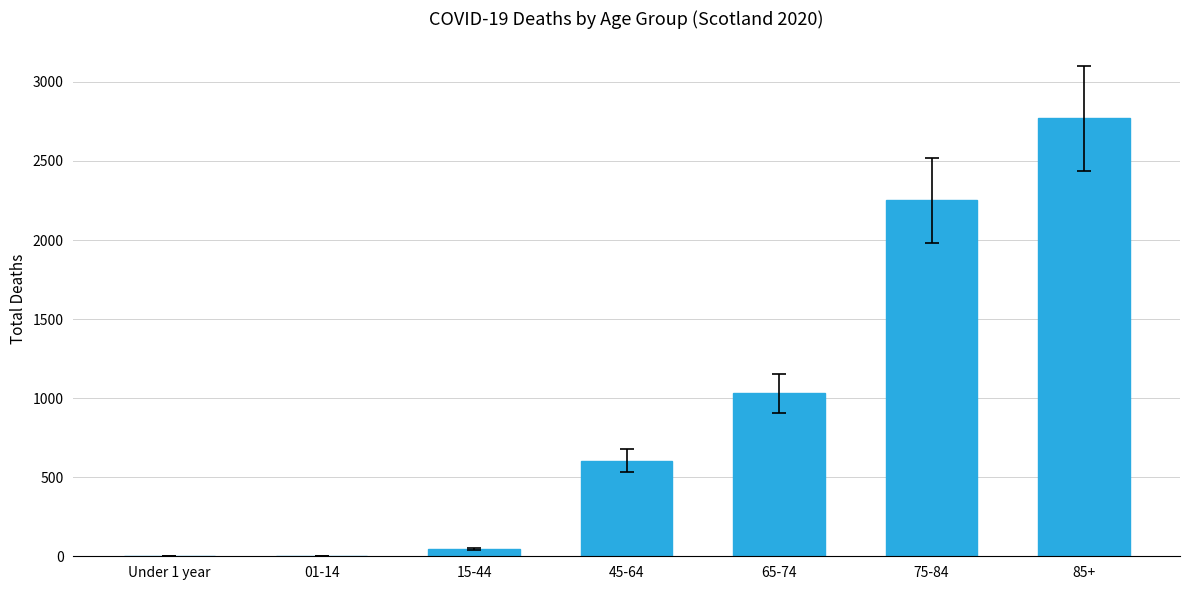

At which label is the value closest to 1384?

65-74